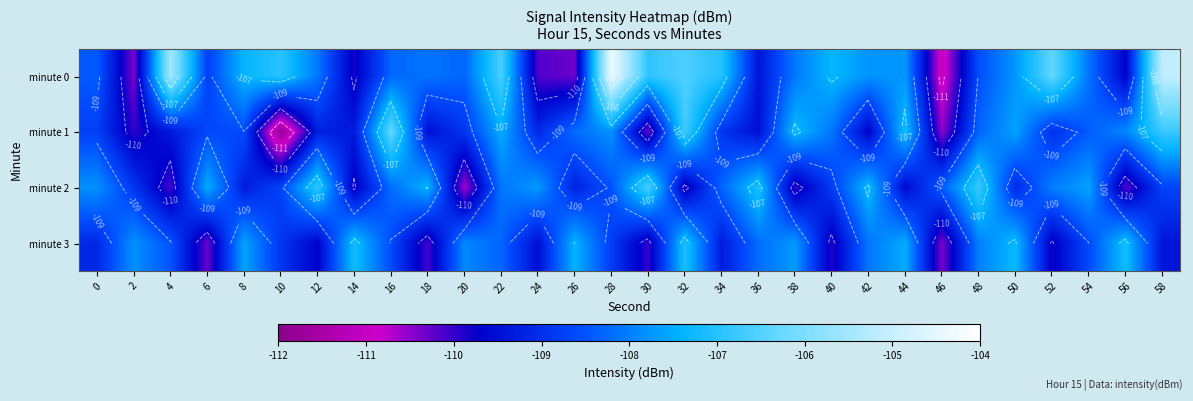

Rank the series by their maximum value, from highest to lowest.

minute 0, minute 1, minute 2, minute 3